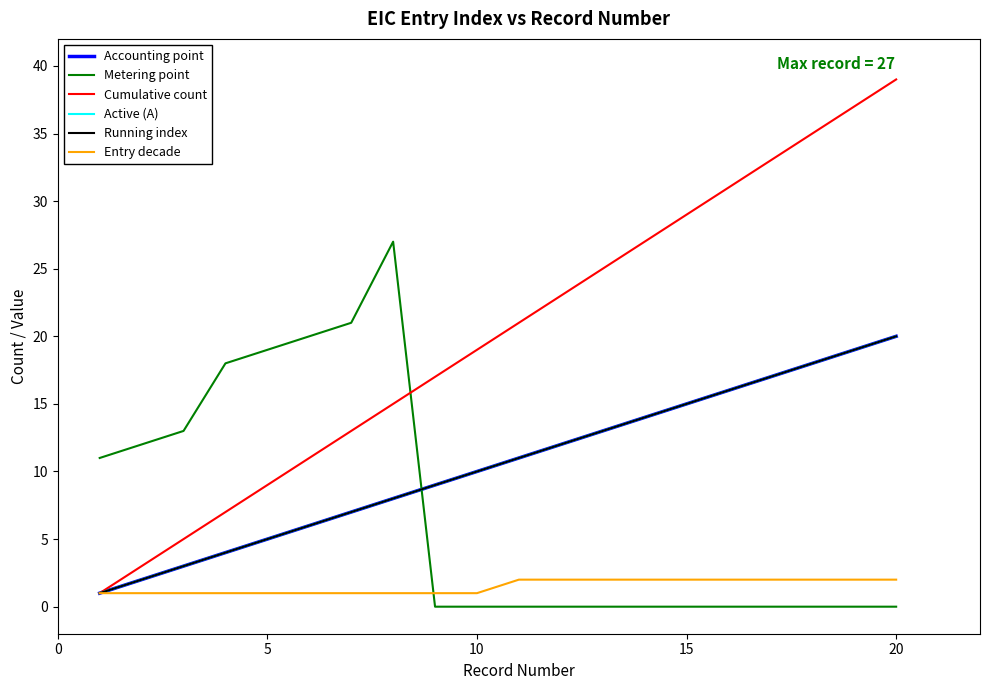

Does the chart have visible grid lines?

No